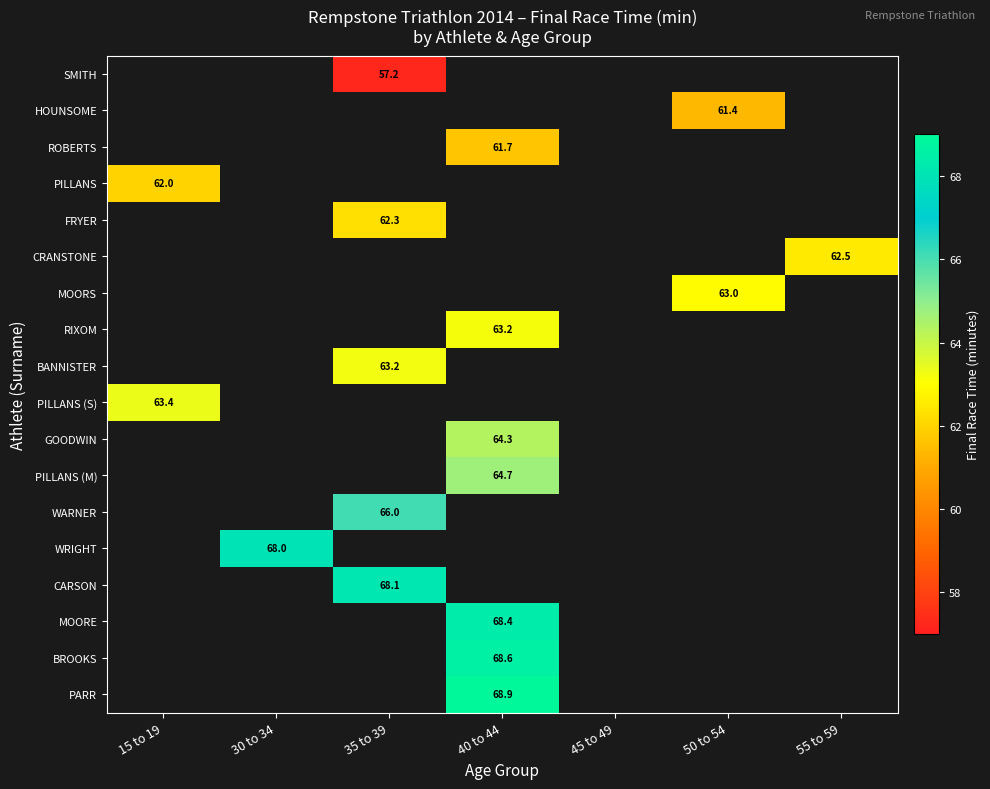

What is the greatest value displayed?

68.9